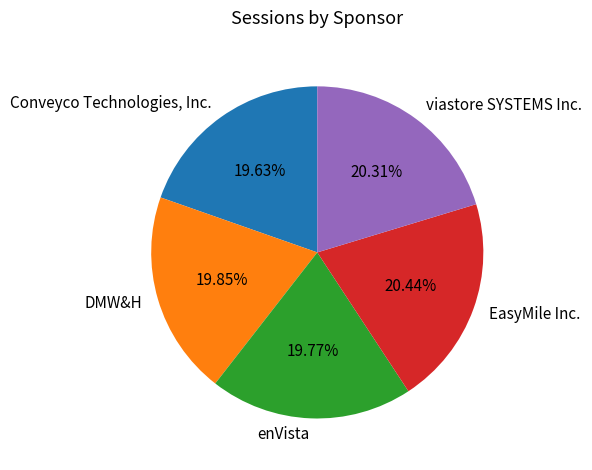

Does EasyMile Inc. represent more than half of the total?

No